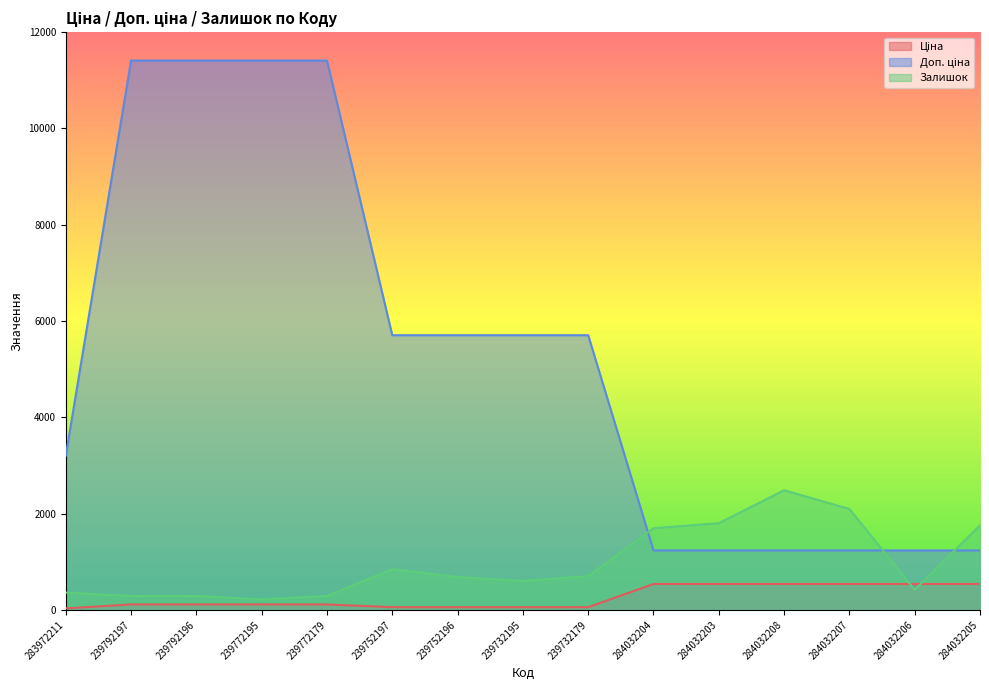

At which category is the sum across all series the highest?

239792196